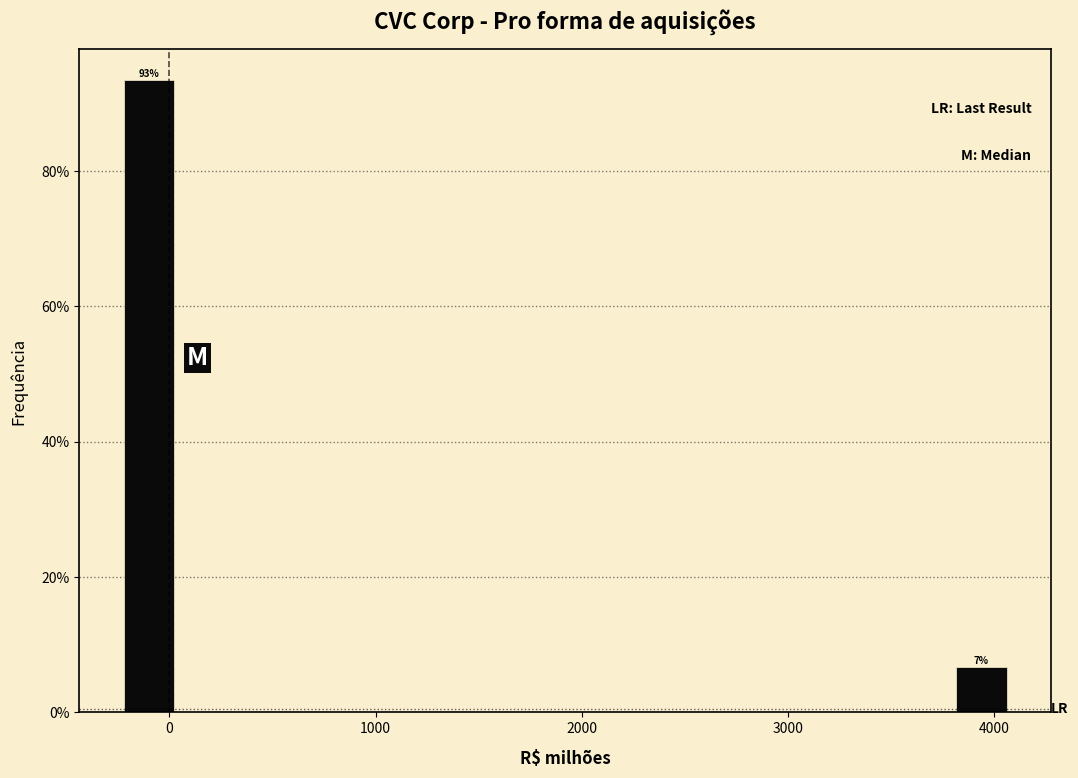

Read against the x-axis, roughly where is the centre of the tallest bar?

-100